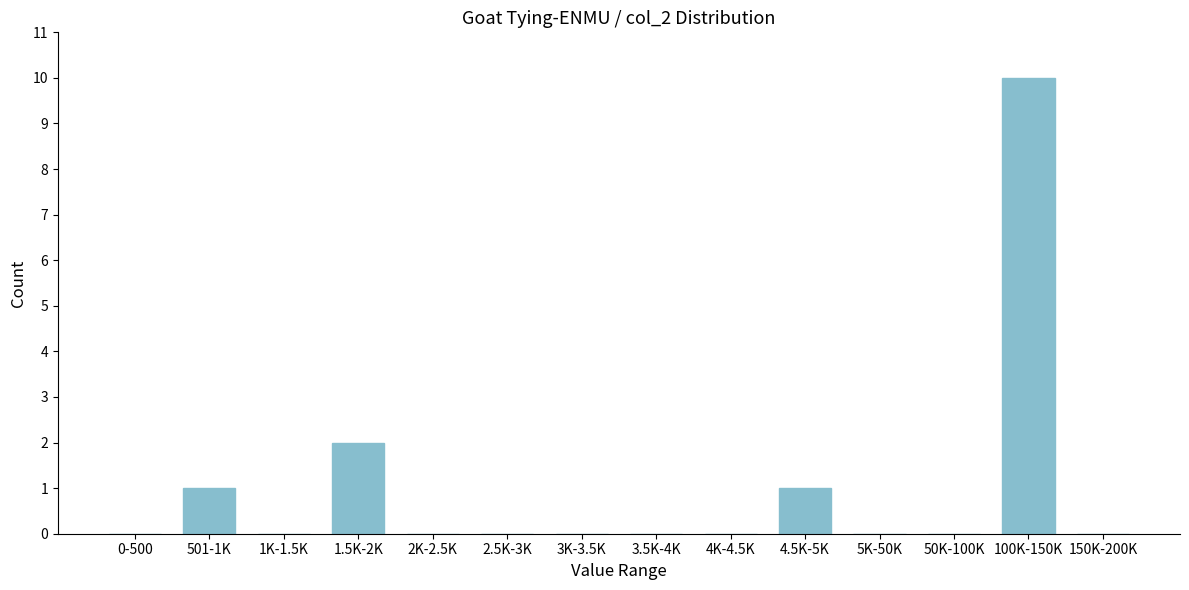

Reading left to right, what are all the values shown in this chart?

0-500=0	501-1K=1	1K-1.5K=0	1.5K-2K=2	2K-2.5K=0	2.5K-3K=0	3K-3.5K=0	3.5K-4K=0	4K-4.5K=0	4.5K-5K=1	5K-50K=0	50K-100K=0	100K-150K=10	150K-200K=0